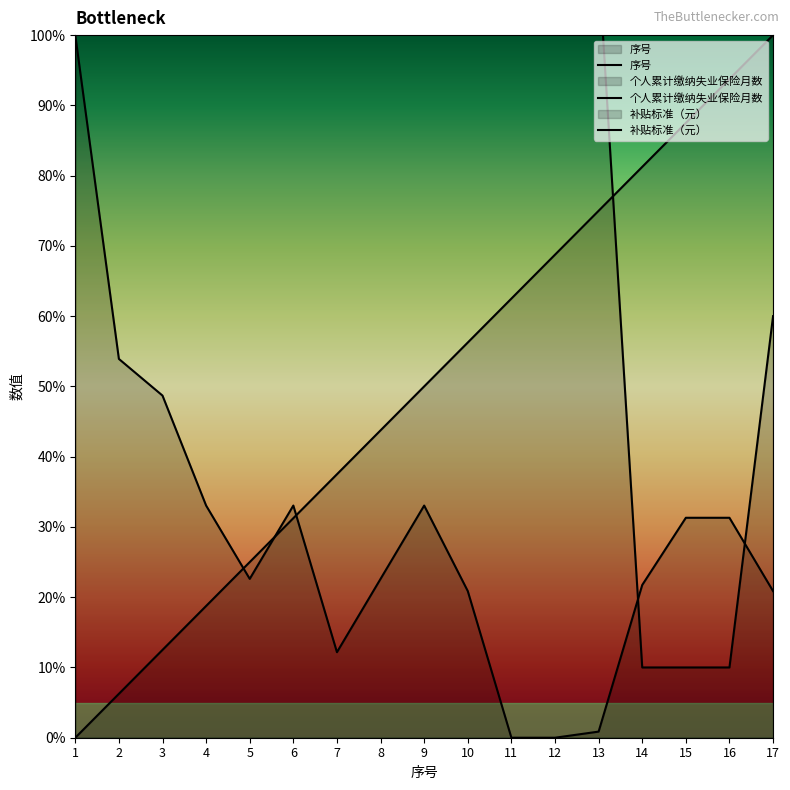

Count the number of data series in this chart.

3